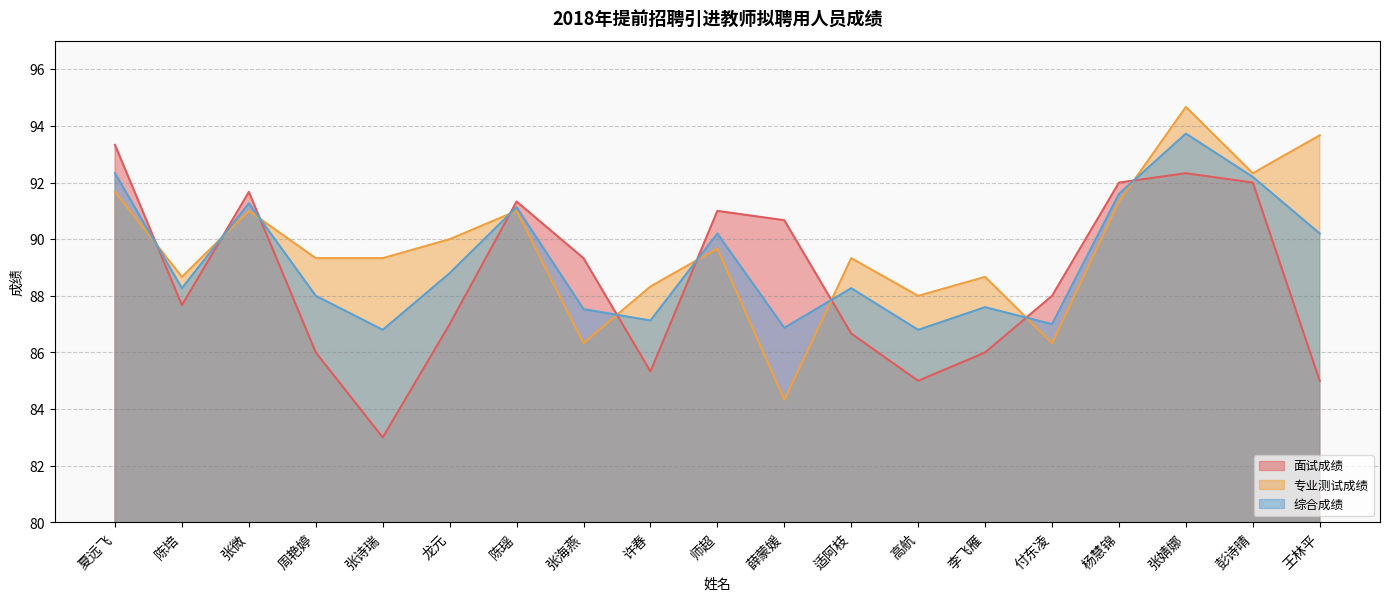

True or false: 专业测试成绩 has a value of 90.0 at 龙元.

True